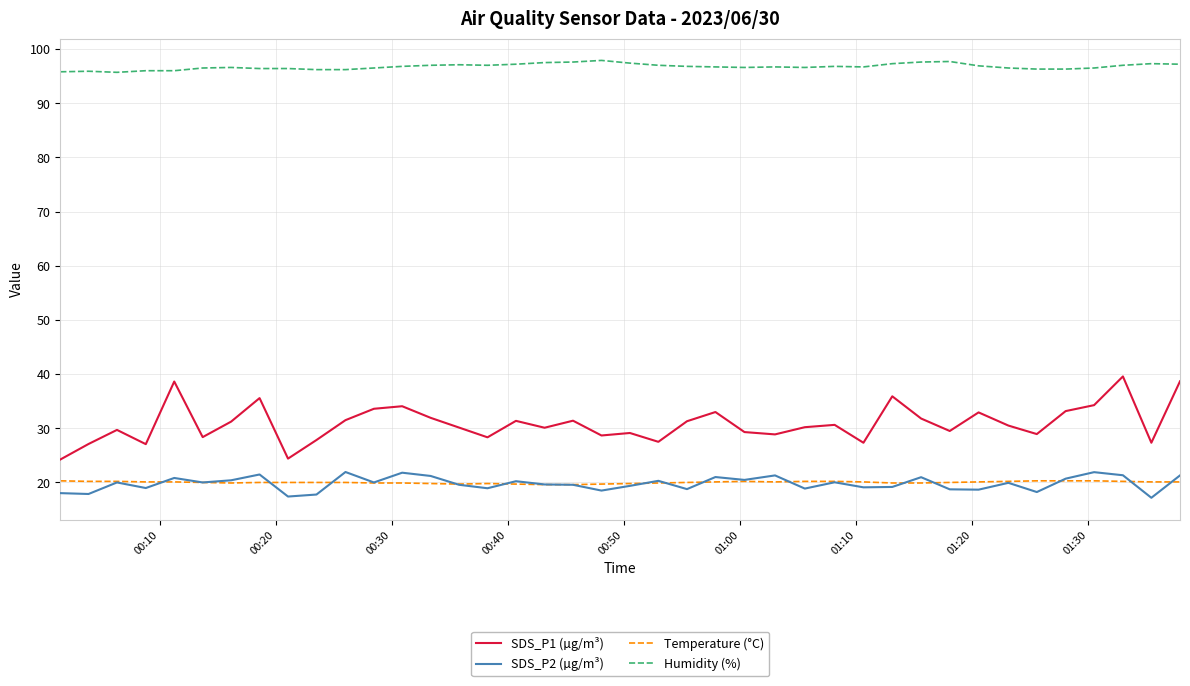

True or false: Temperature (°C) and SDS_P1 (µg/m³) intersect in this chart.

False